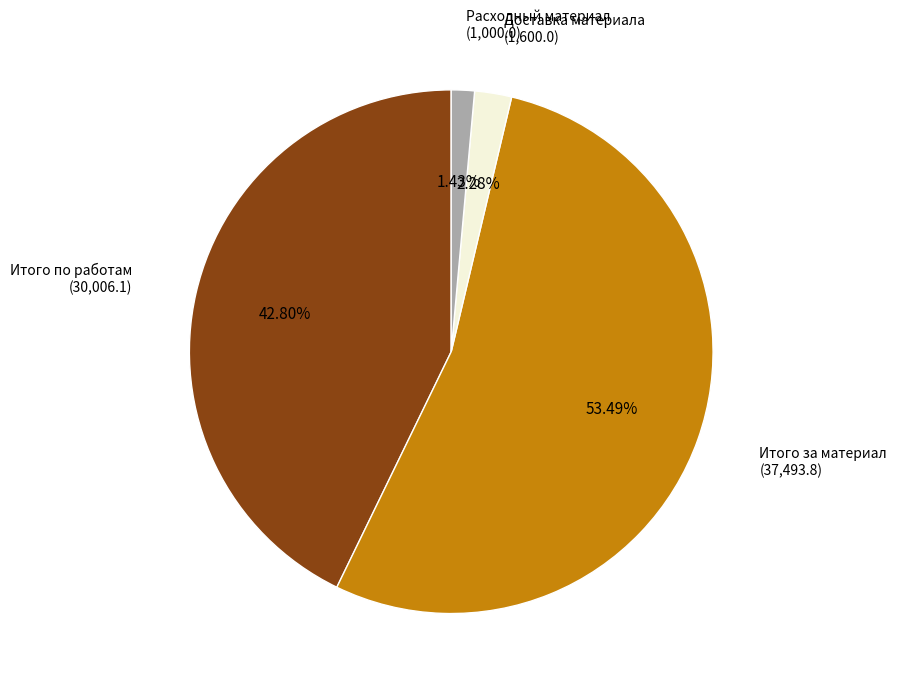

True or false: Итого по работам accounts for 43% of the total.

True